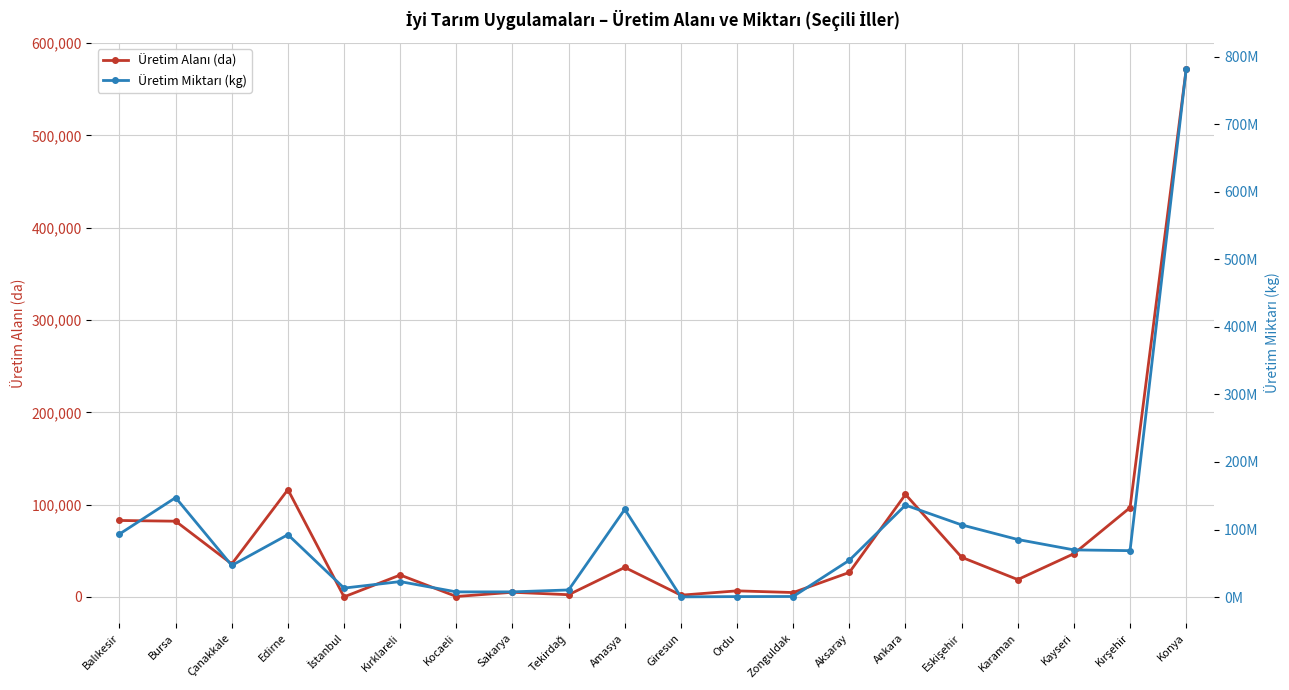

Which category has the highest value in the Üretim Miktarı (kg) series?

Konya